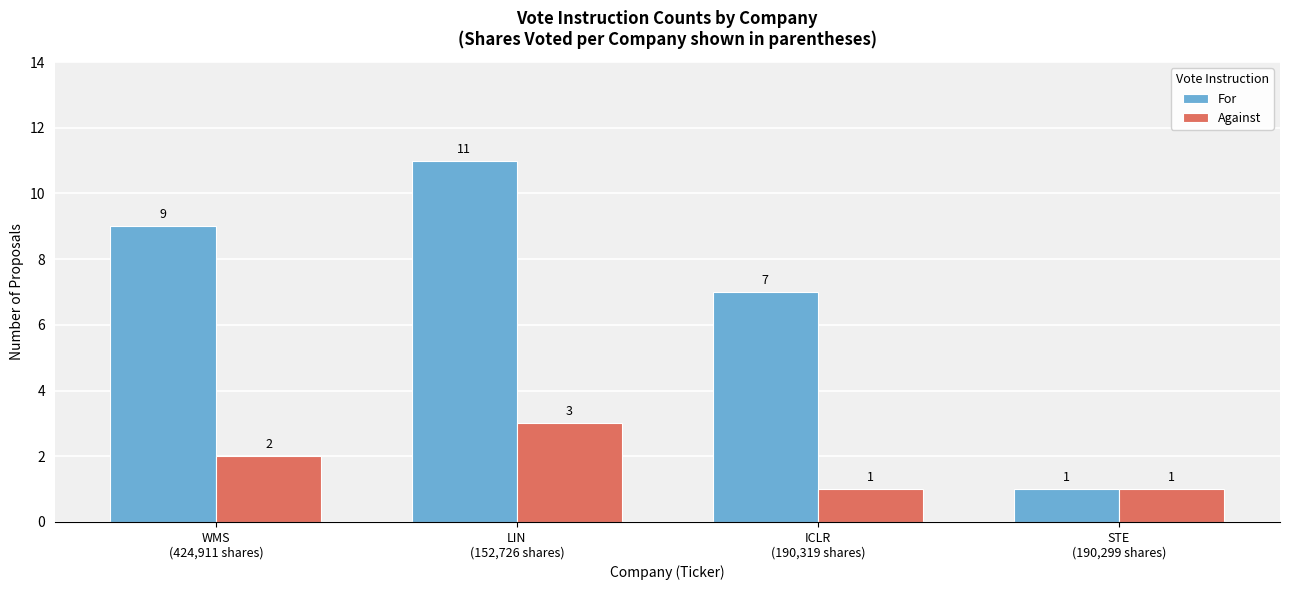

How many data points does each series have?

4